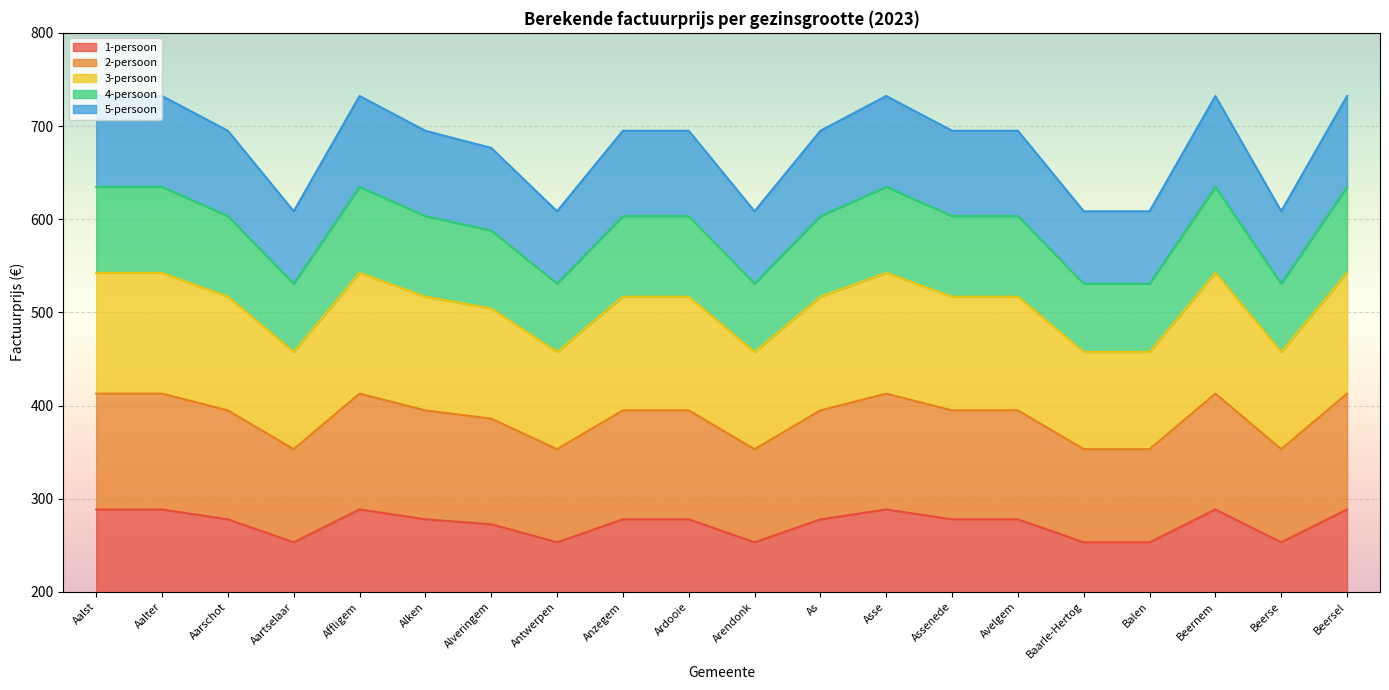

Which category has the lowest value across all series?

Aartselaar